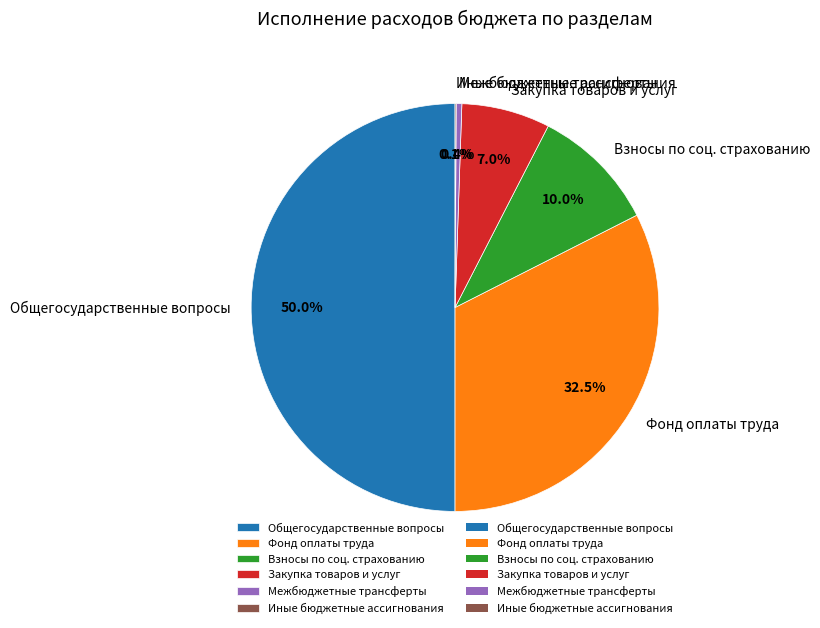

Approximately how many times larger is the value at Взносы по соц. страхованию compared to Фонд оплаты труда?

0.3